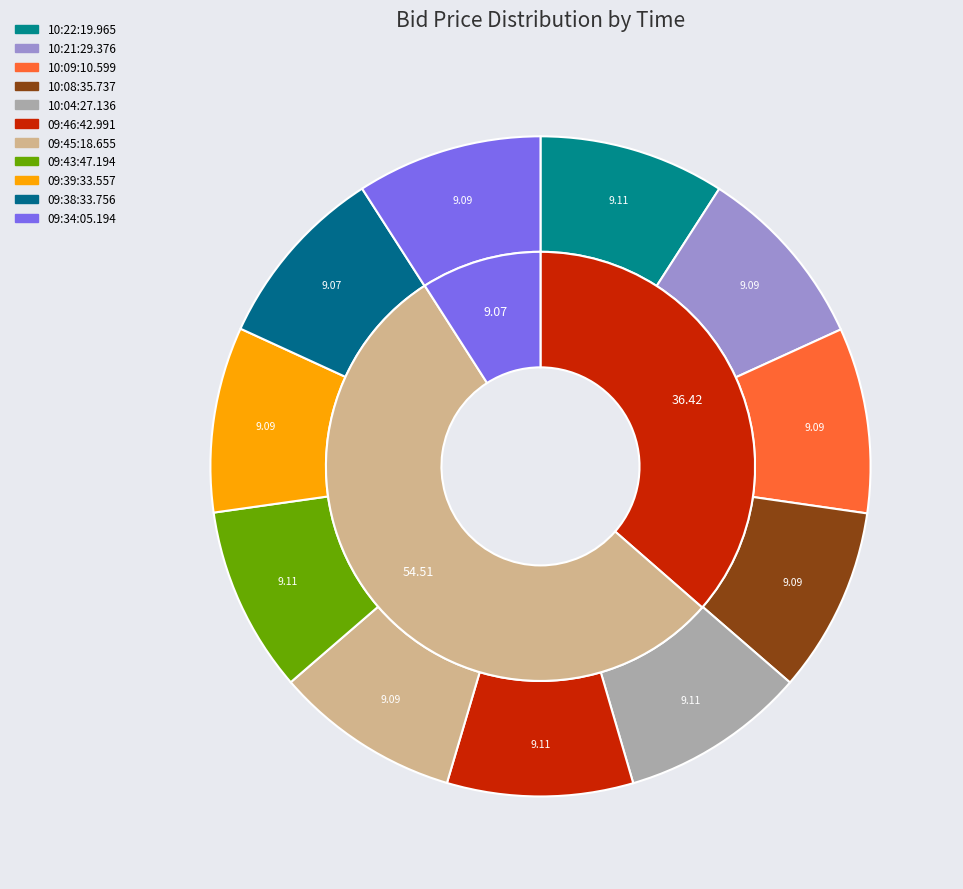

Is it true that 10:08:35.737 is 9% of the pie?

True